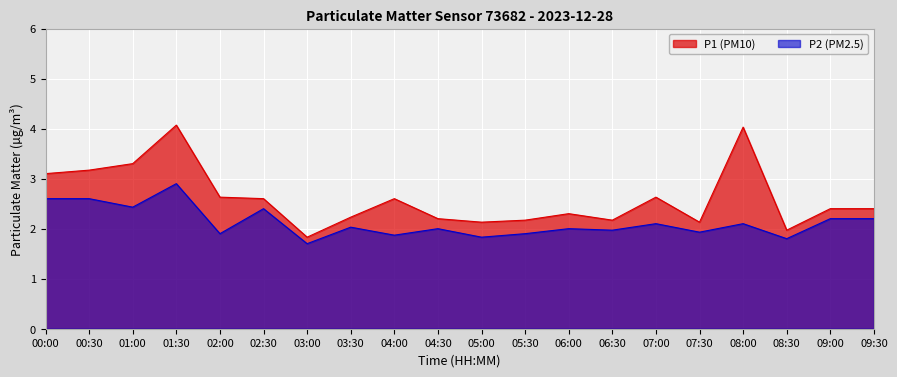

At which label does P1 reach its minimum?

03:00